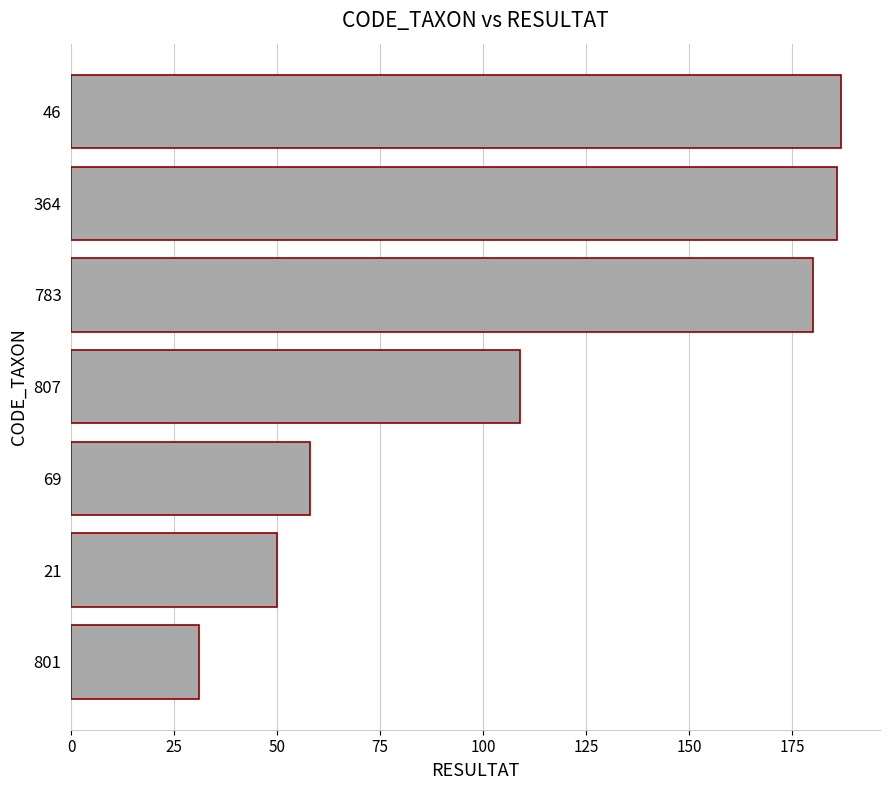

Reading top to bottom, extract all data points from this chart.

187	186	180	109	58	50	31